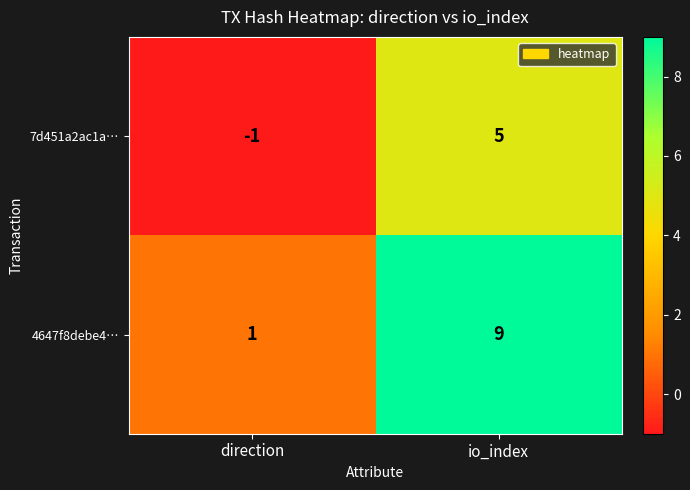

Which series has the widest spread of values?

4647f8debe4…